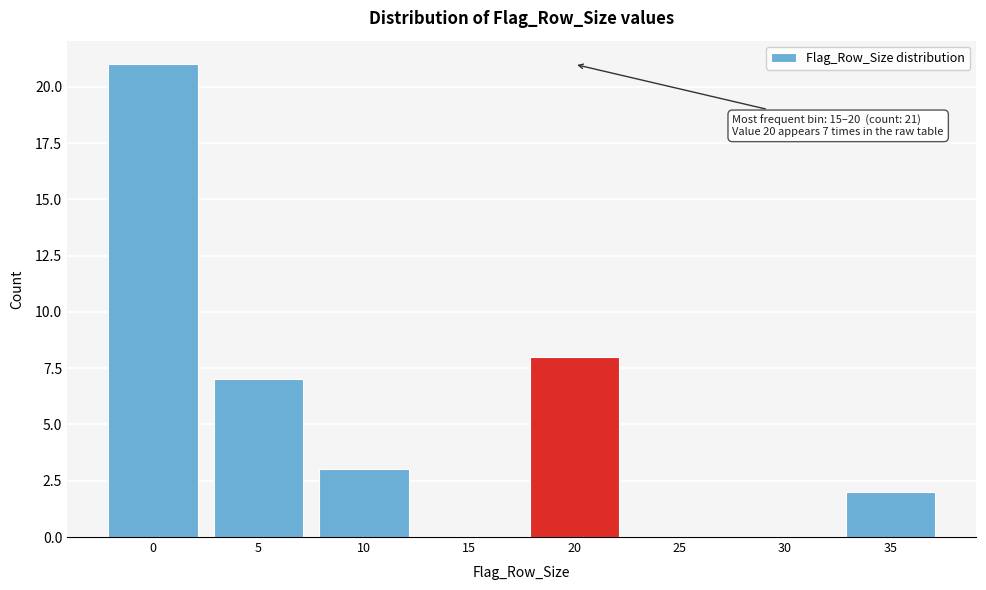

Reading left to right, list all the values displayed in this chart.

0=21	5=7	10=3	15=0	20=8	25=0	30=0	35=2